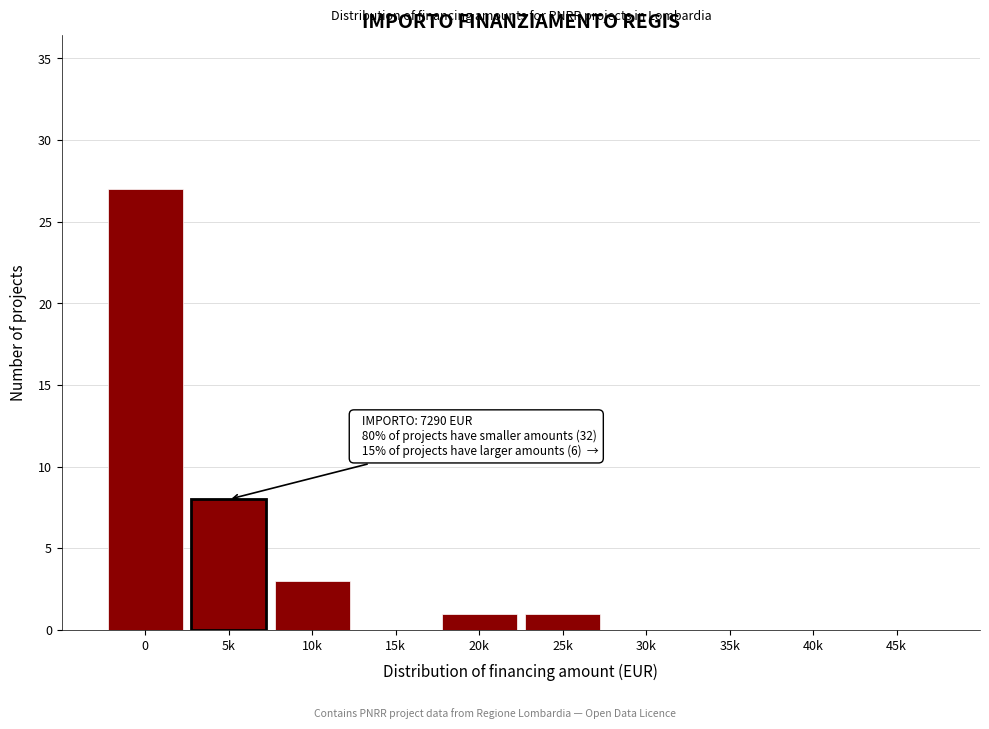

Reading left to right, what are all the values shown in this chart?

0=27	5k=8	10k=3	15k=0	20k=1	25k=1	30k=0	35k=0	40k=0	45k=0